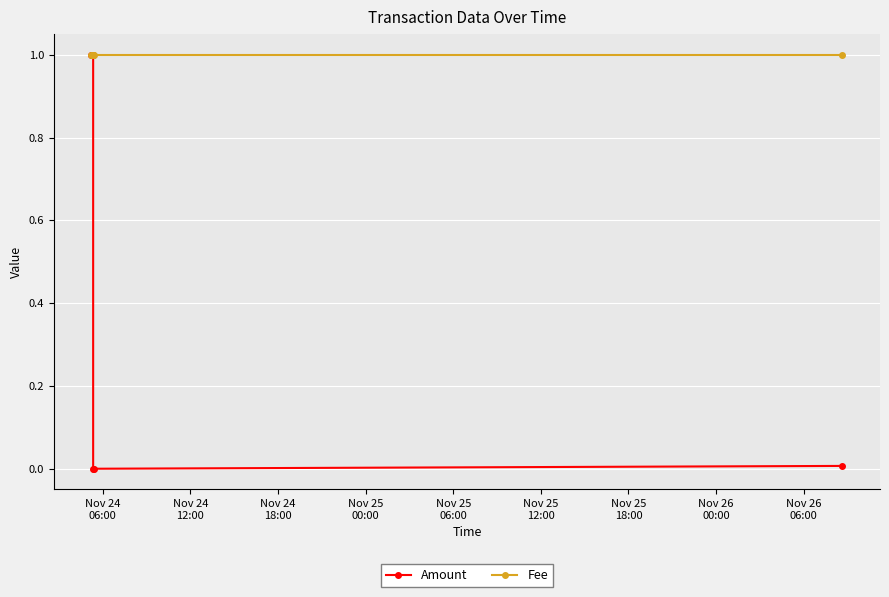

What is the total value across all series at Nov 24
06:00?

2.0